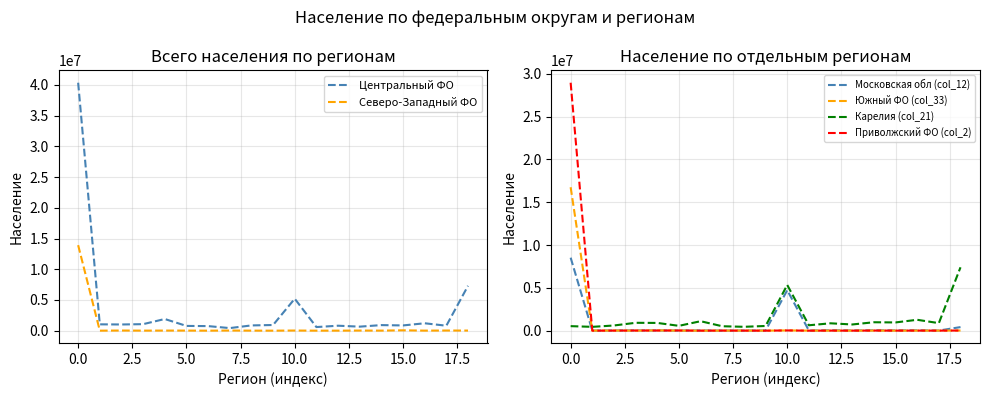

At how many categories does at least one series exceed 16941151?

1